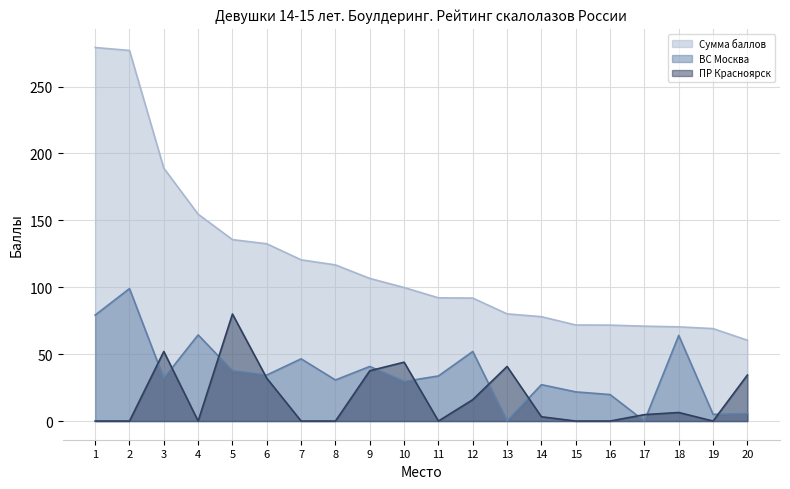

What is the difference between the ВС Москва values at 3 and 4?

32.4